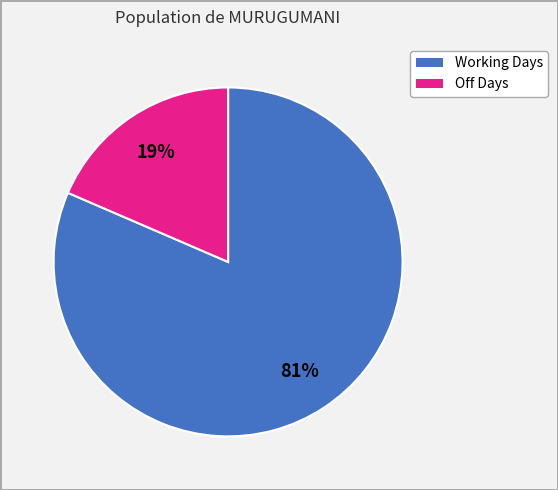

Is there any slice that represents more than half of the pie?

Yes